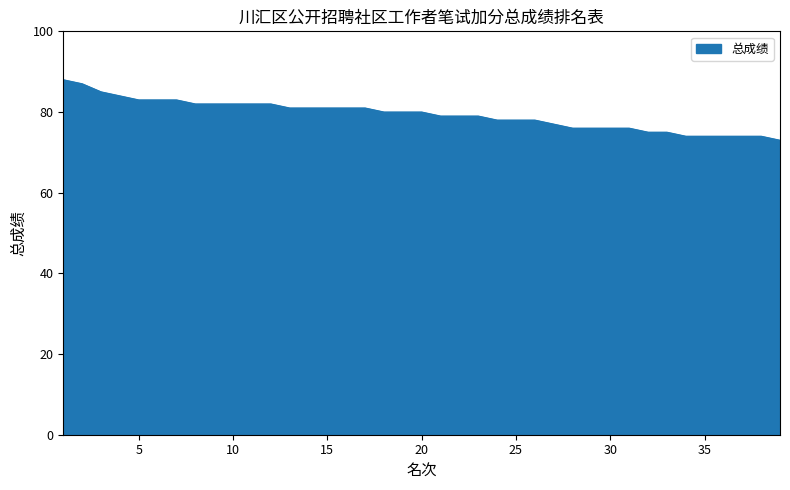

How many series are shown in this chart?

1